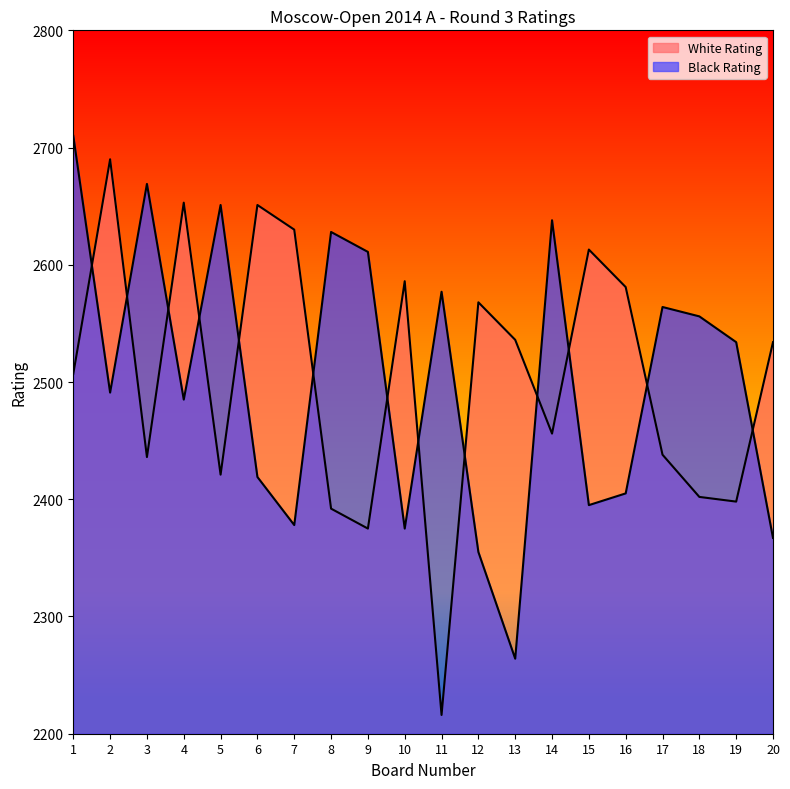

Which series has the widest spread of values?

White Rating